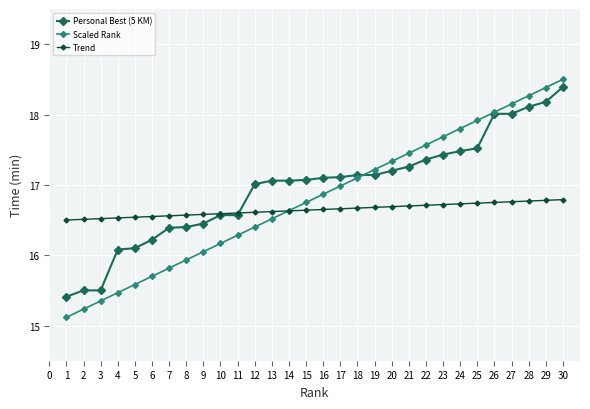

What are all the series names shown in the legend?

Personal Best (5 KM), Scaled Rank, Trend